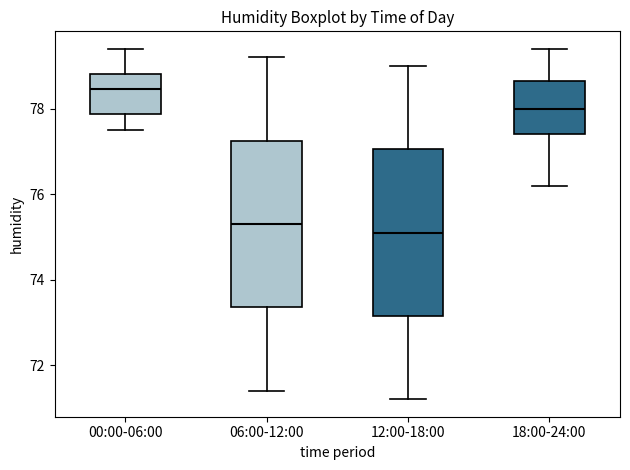

Which box has the highest median line?

00:00-06:00